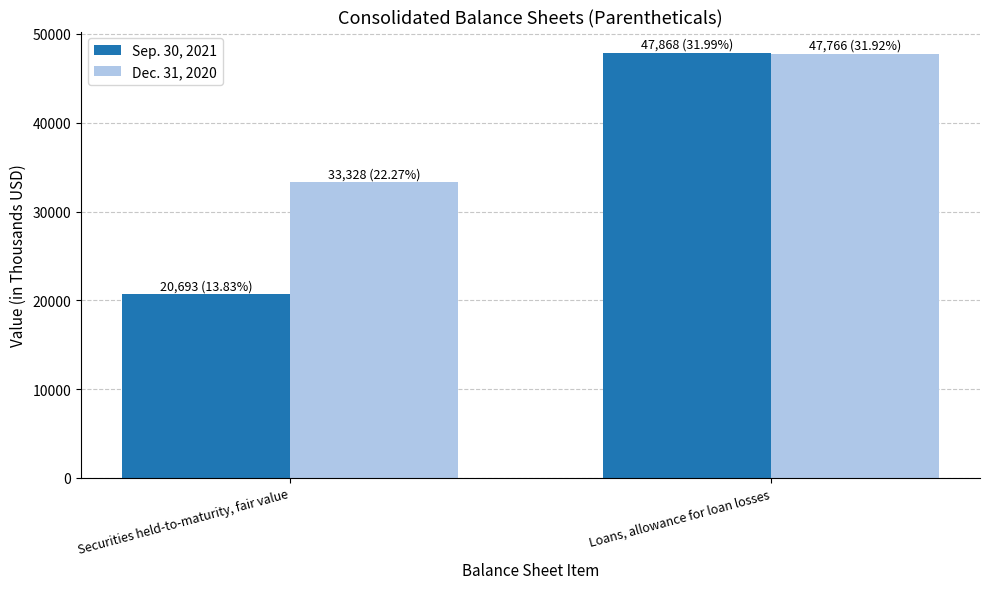

At which label is Dec. 31, 2020 closest to 40547?

Securities held-to-maturity, fair value